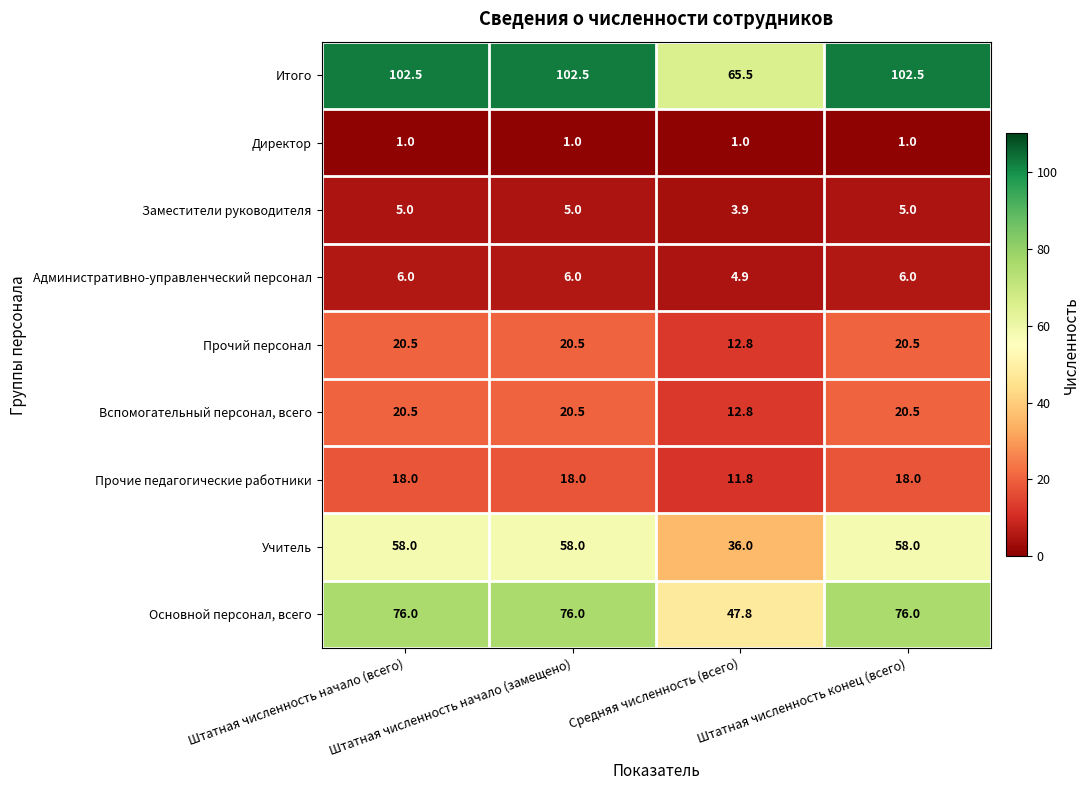

What is the smallest value displayed?

1.0